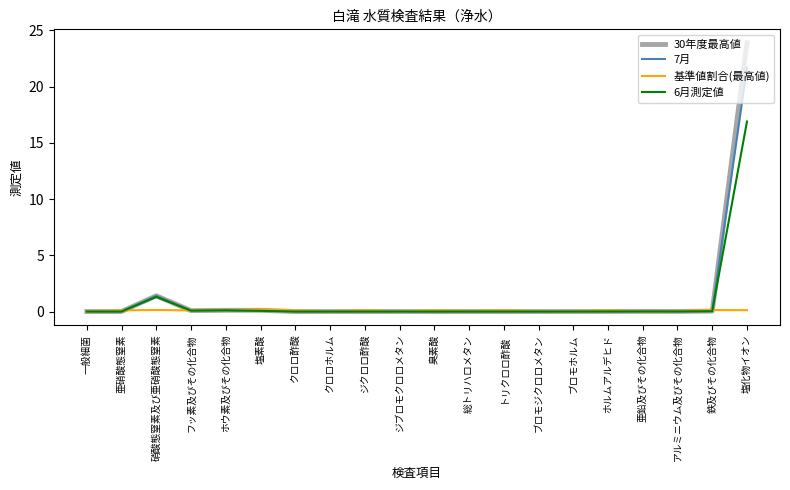

At which label is 30年度最高値 closest to 11?

硝酸態窒素及び亜硝酸態窒素